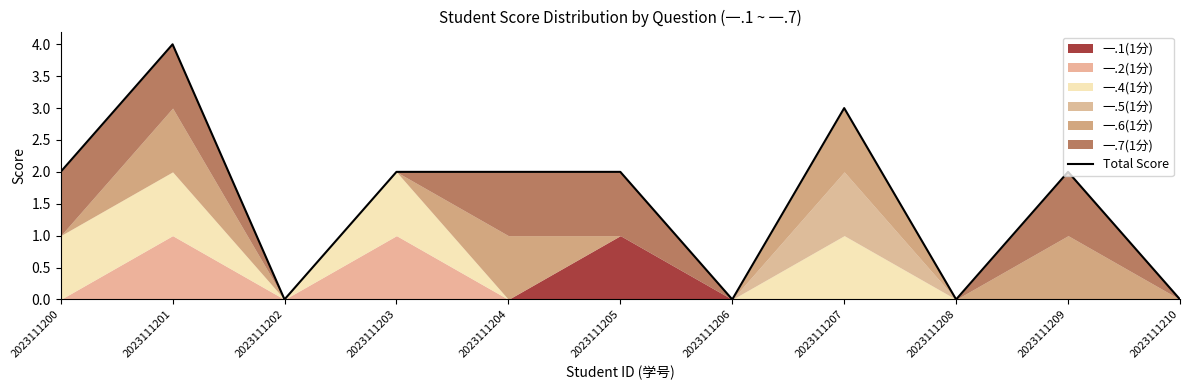

At which category does the chart reach its minimum across all series?

2023111202